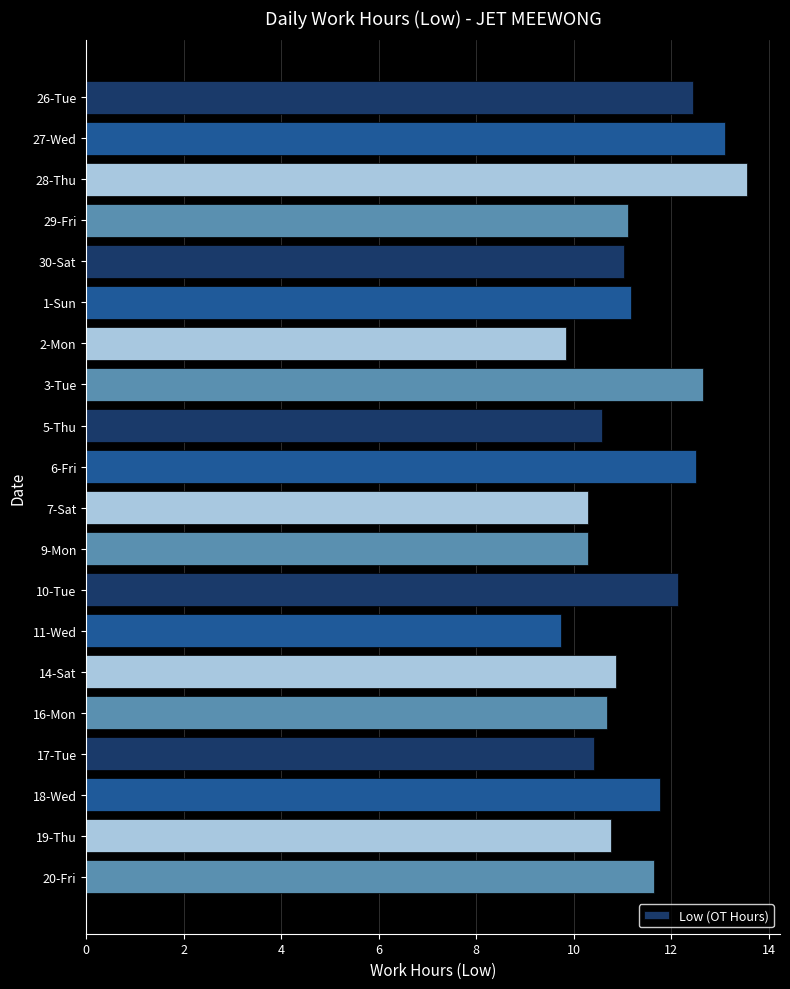

Between 9-Mon and 16-Mon, which is larger?

16-Mon